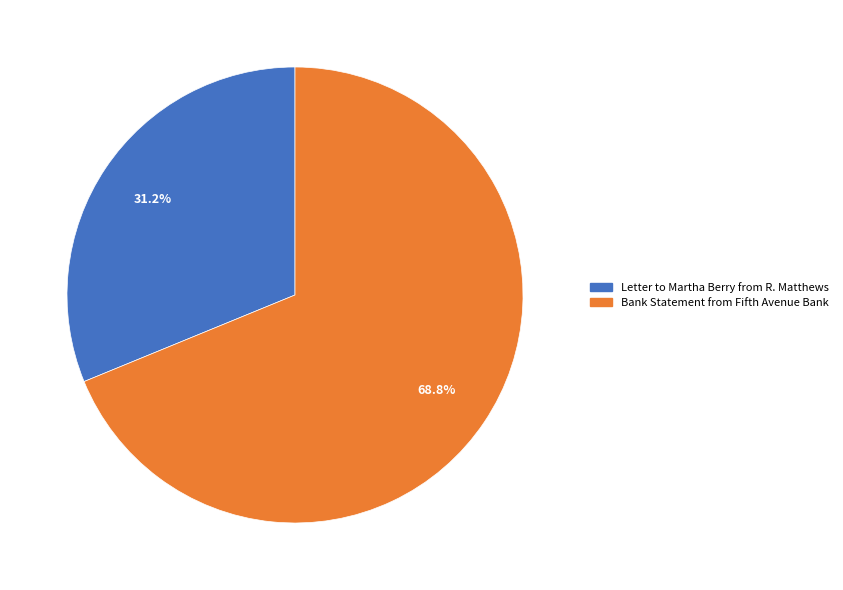

What is the largest slice in the pie chart?

Bank Statement from Fifth Avenue Bank